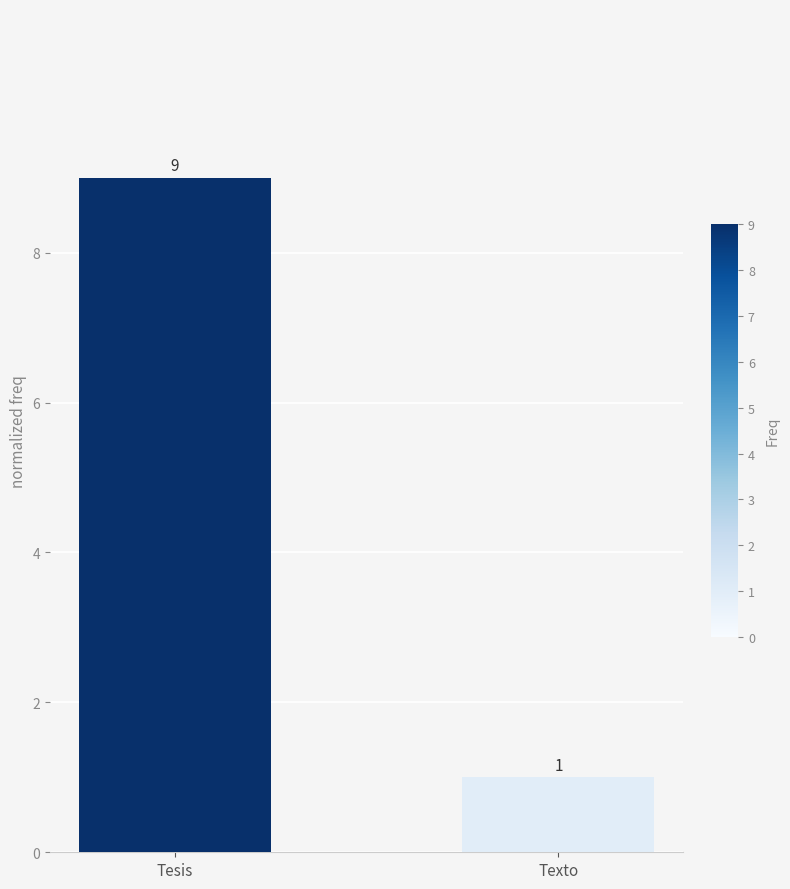

True or false: the data shows 9 at Tesis.

True